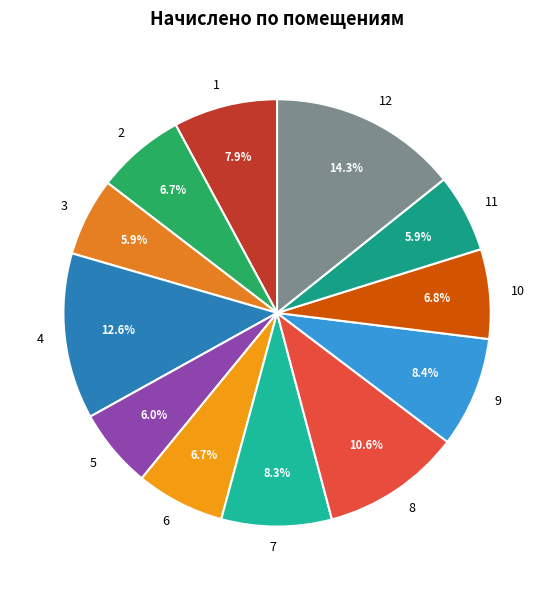

True or false: 12 accounts for 27% of the total.

False